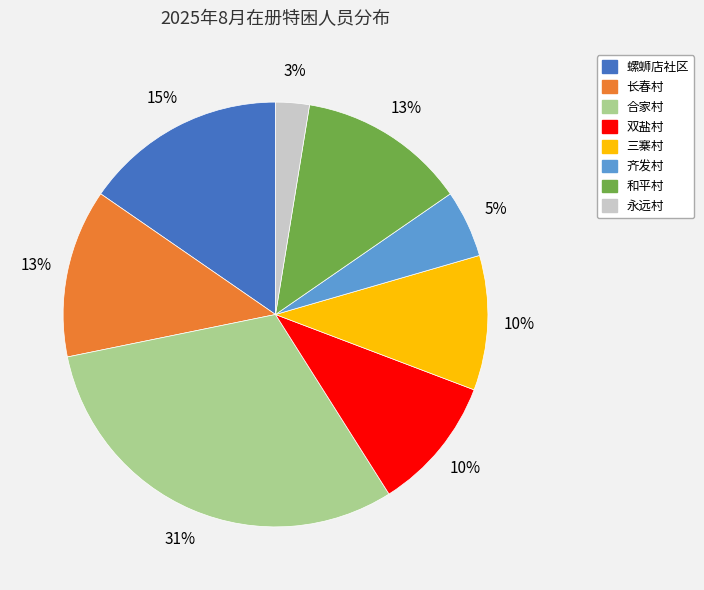

To the nearest percent, what is the average slice percentage?

12%